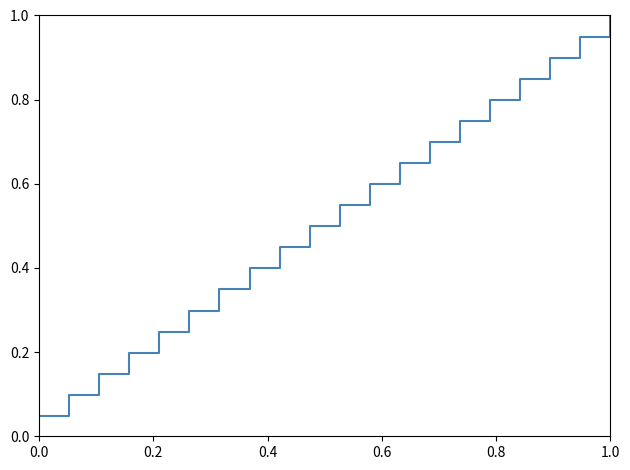

What is the difference between the maximum and minimum values?

1.0